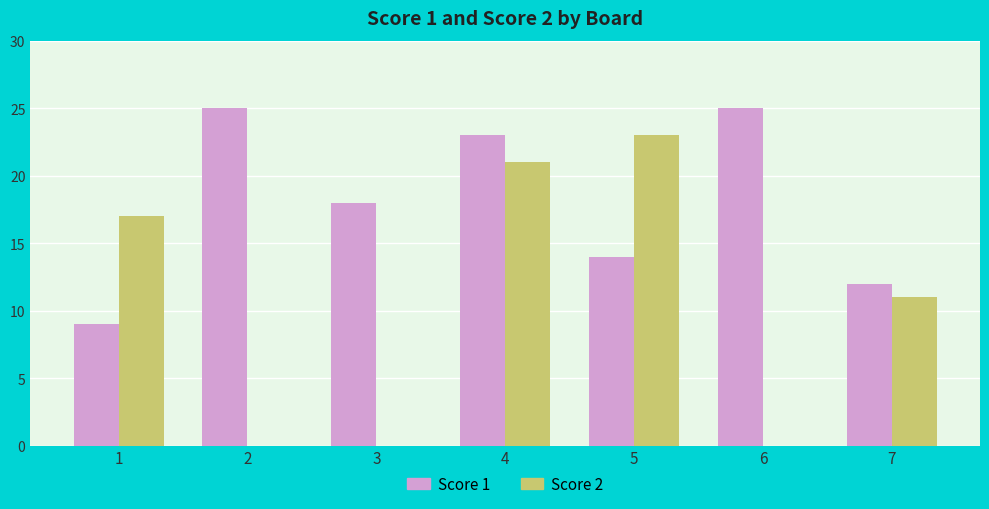

What are all the series names shown in the legend?

Score 1, Score 2